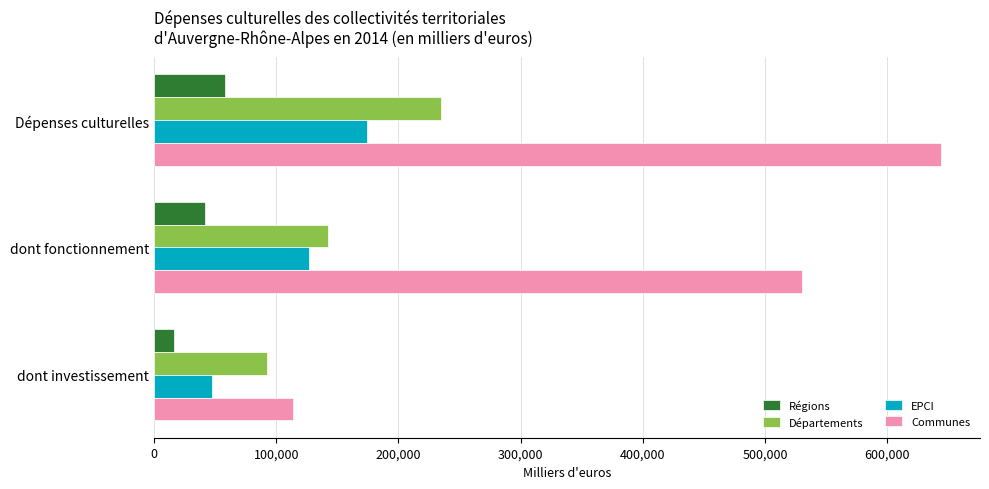

The value of EPCI at Dépenses culturelles is 270834.2. True or false?

False